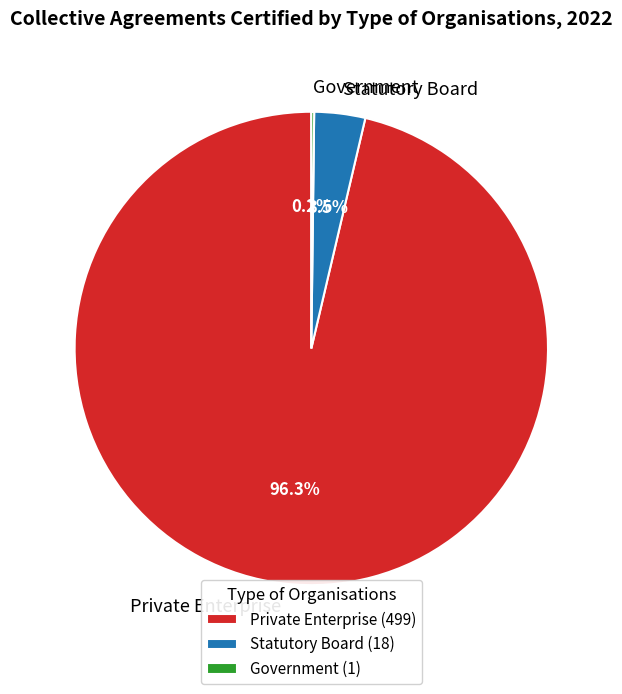

The Private Enterprise slice represents 96% of the pie. True or false?

True